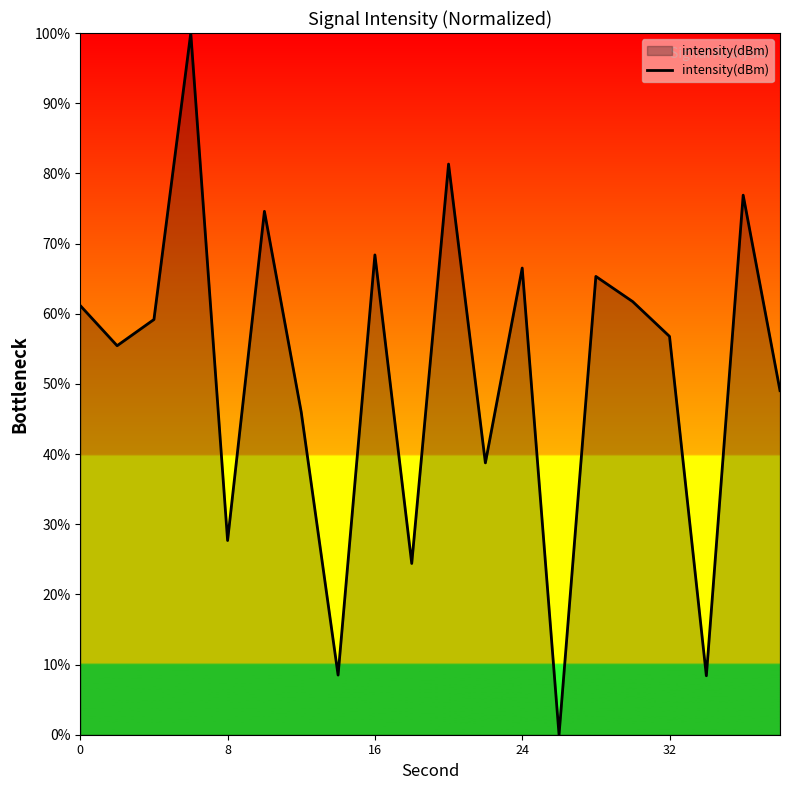

What is the difference between the values at 8 and 0?

33.5